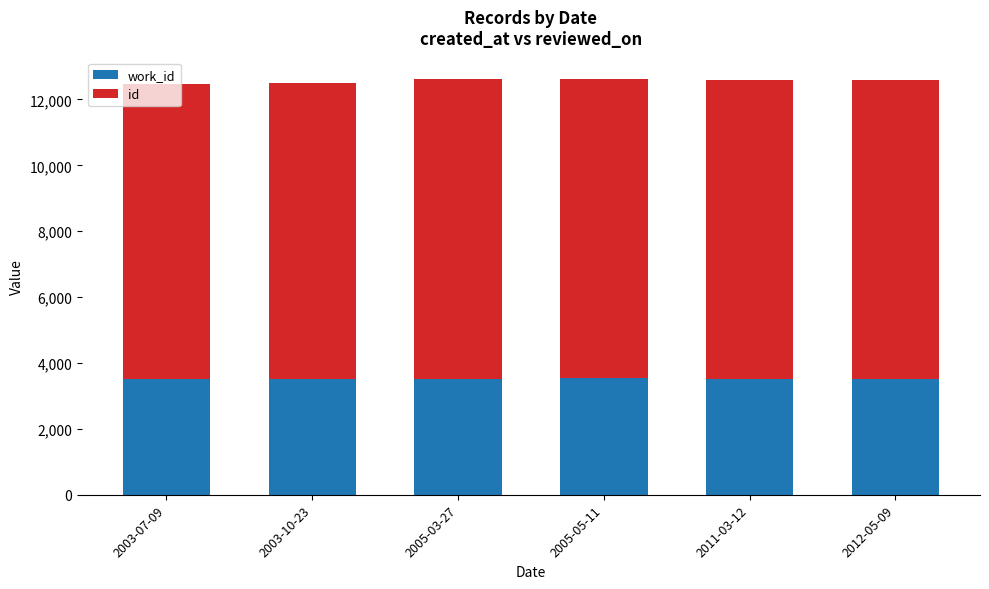

What is the total value across all series at 2005-03-27?

12617